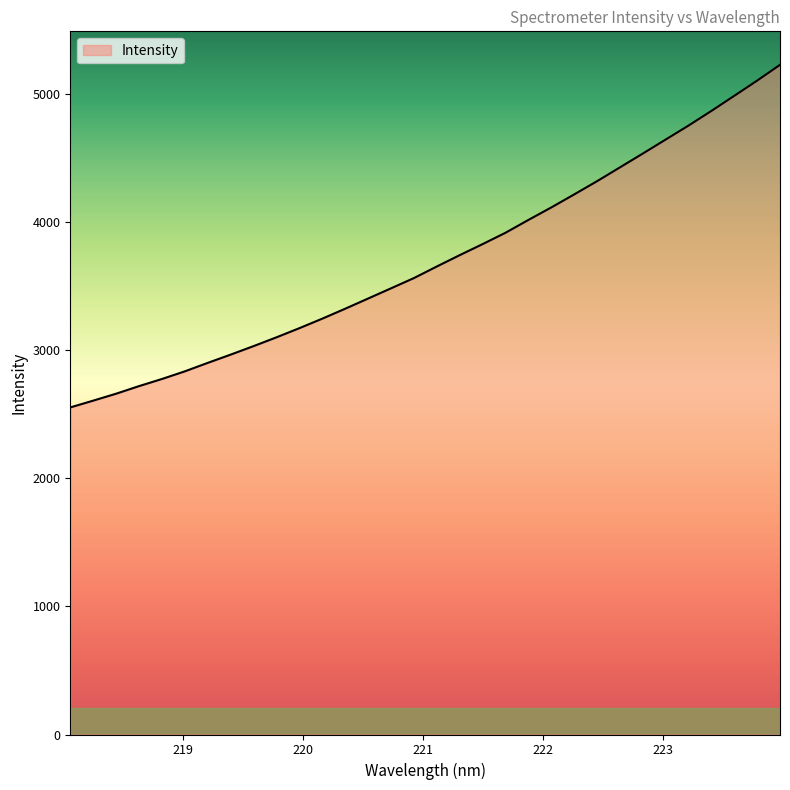

What is the minimum value shown in the chart?

2554.2